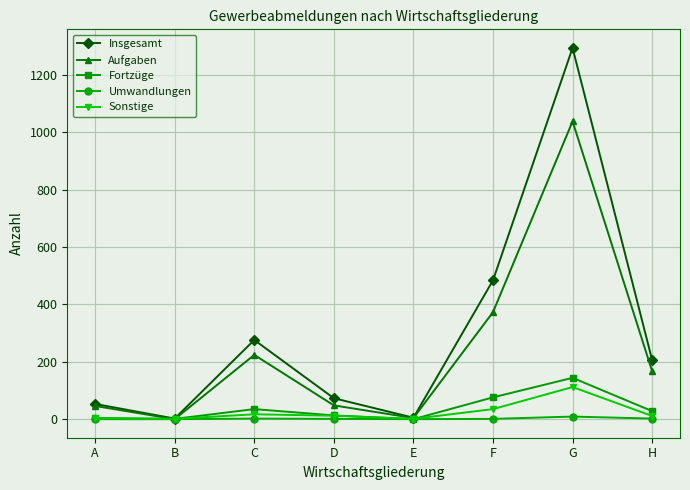

At which label is Insgesamt closest to 648?

F